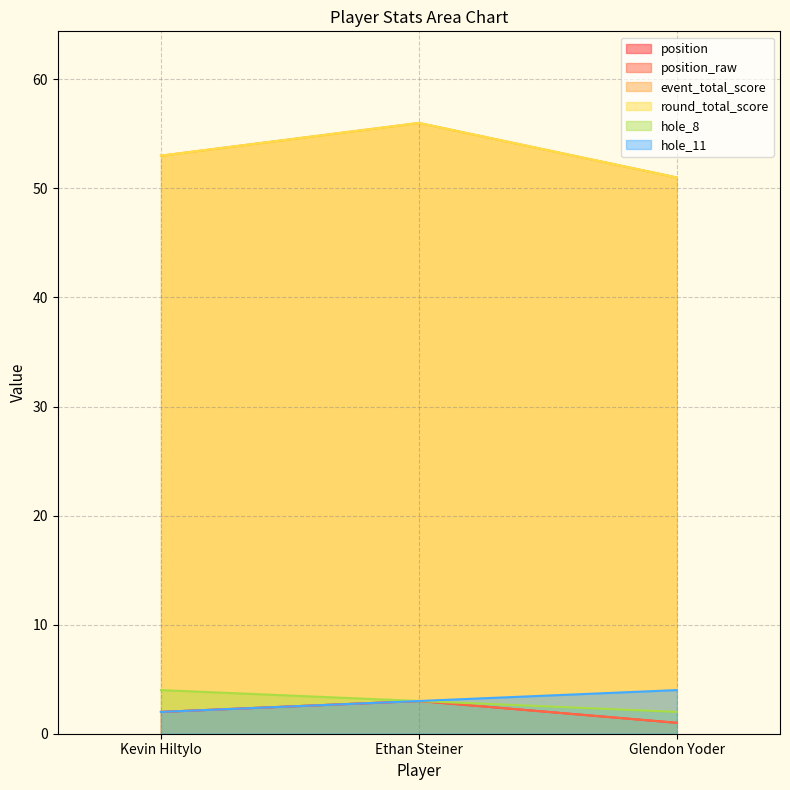

True or false: event_total_score has a value of 82 at Ethan Steiner.

False